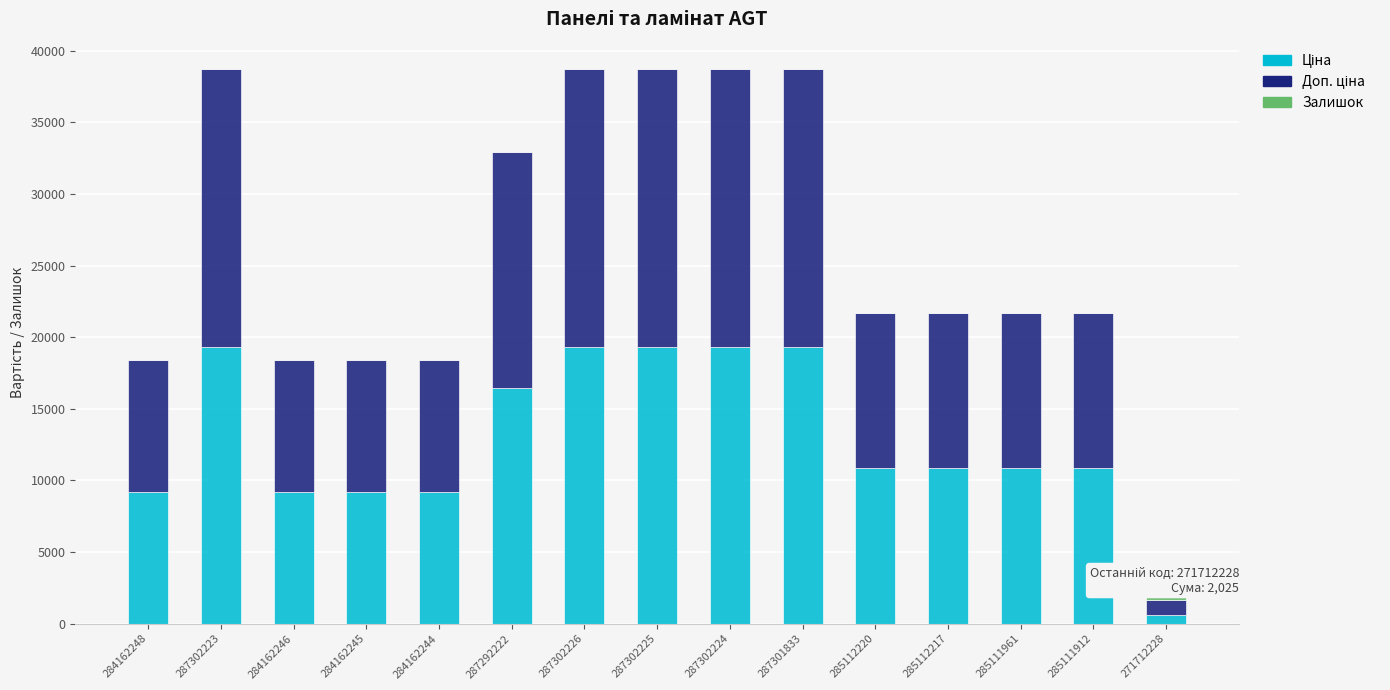

What is the total value across all series at 287302225?

38686.1